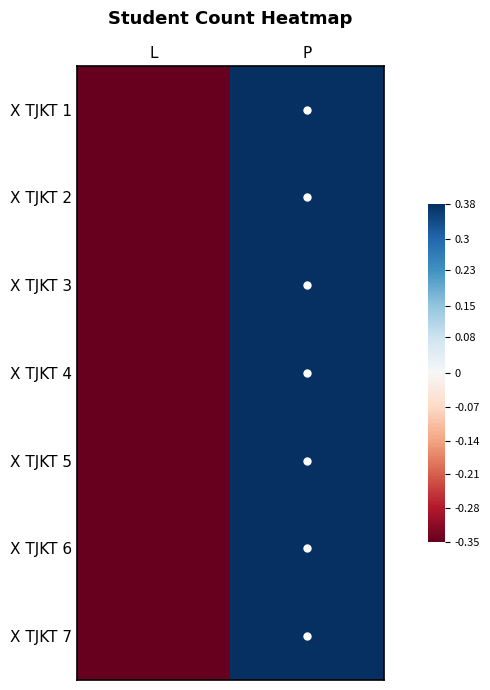

Reading left to right, list all the values displayed in this chart.

X TJKT 1: L=-0.7	P=0.7
X TJKT 2: L=-0.5	P=0.5
X TJKT 3: L=-0.6	P=0.6
X TJKT 4: L=-0.6	P=0.6
X TJKT 5: L=-0.7	P=0.7
X TJKT 6: L=-0.4	P=0.4
X TJKT 7: L=-0.8	P=0.8